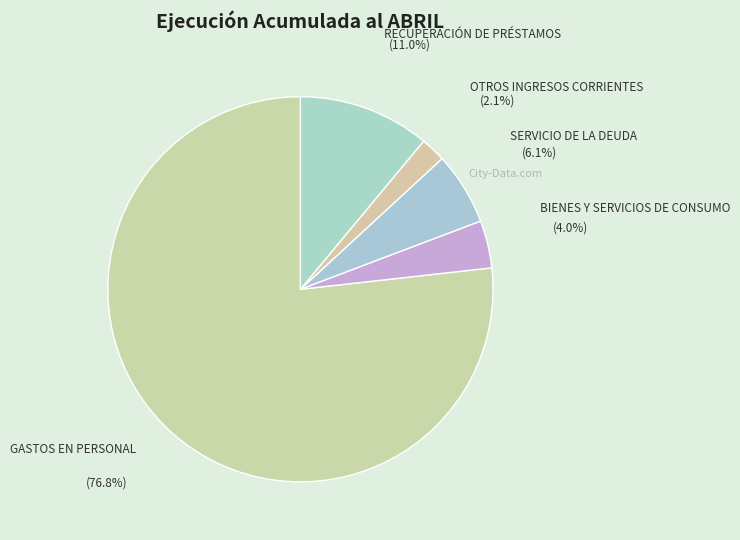

Approximately how many times larger is the value at SERVICIO DE LA DEUDA compared to OTROS INGRESOS CORRIENTES?

2.9